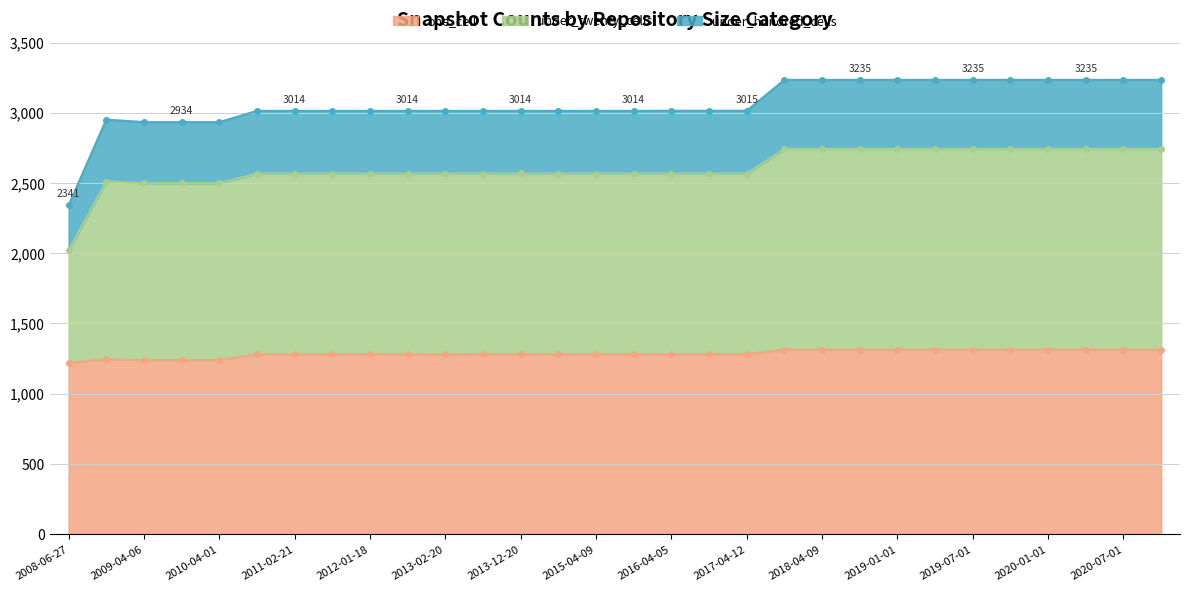

Does the chart have visible grid lines?

Yes